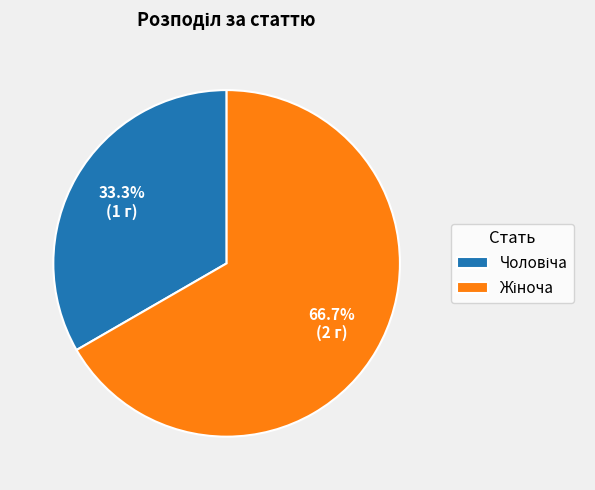

How many segments does this pie chart have?

2